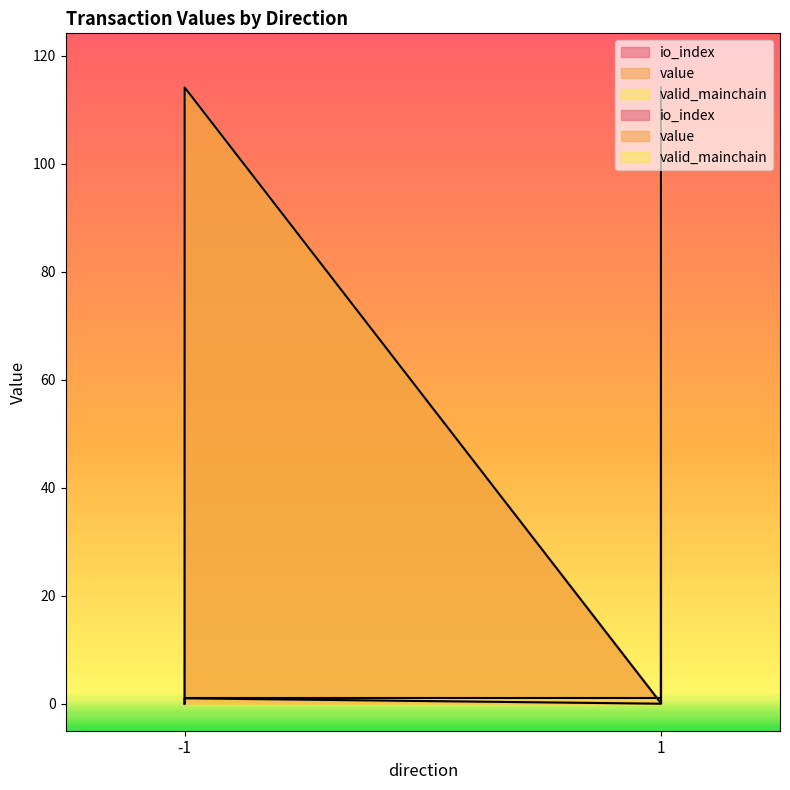

The value series shows 114.1 at -1. True or false?

True